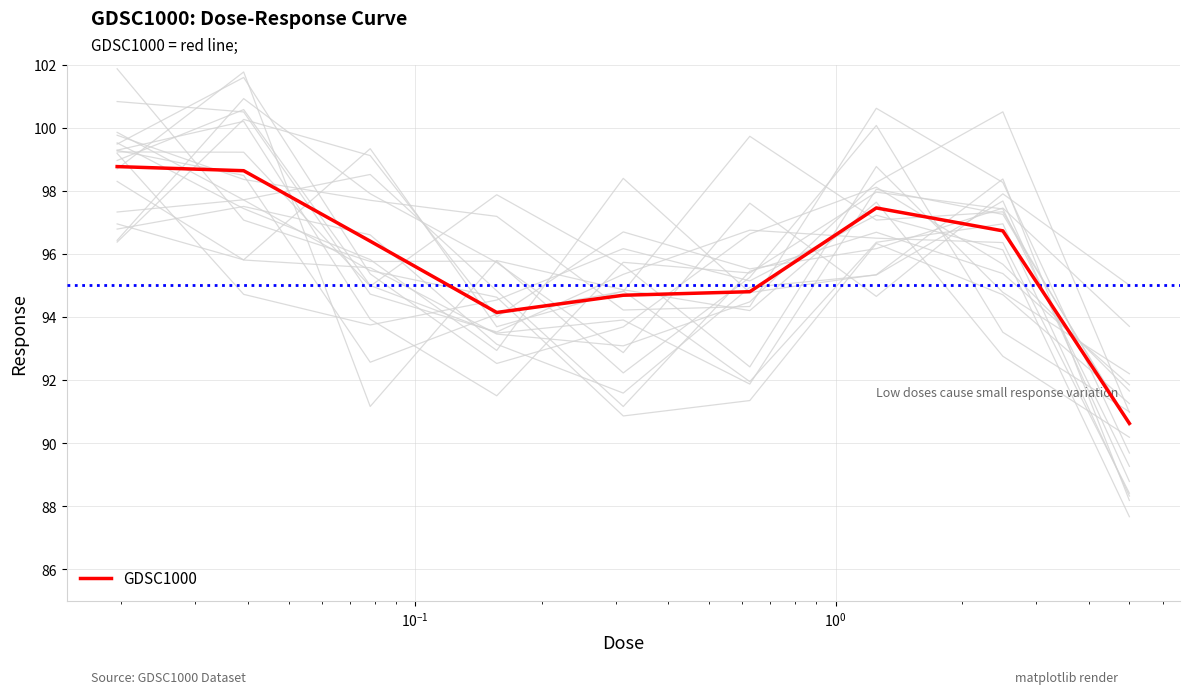

What is the difference between the maximum and minimum values?

8.1